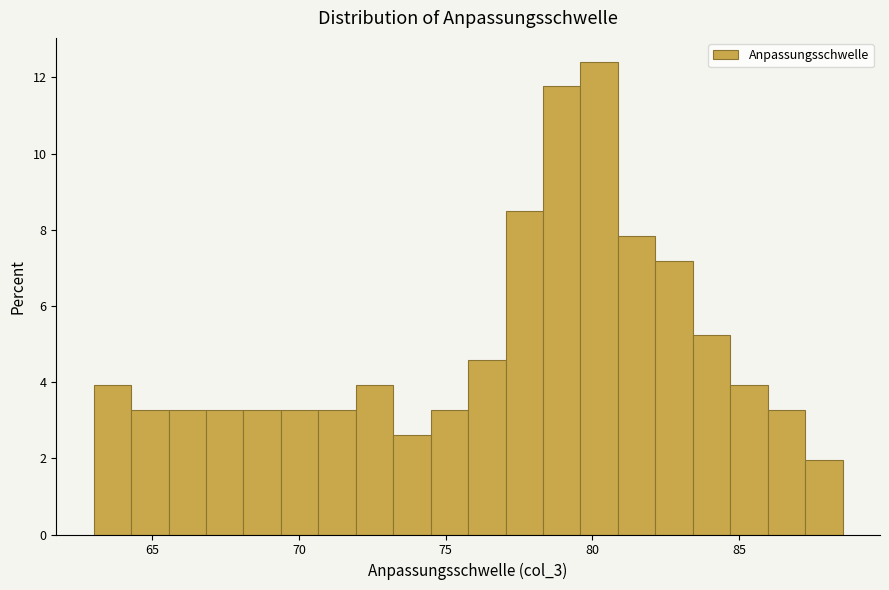

Read against the x-axis, roughly where is the centre of the tallest bar?

80.0